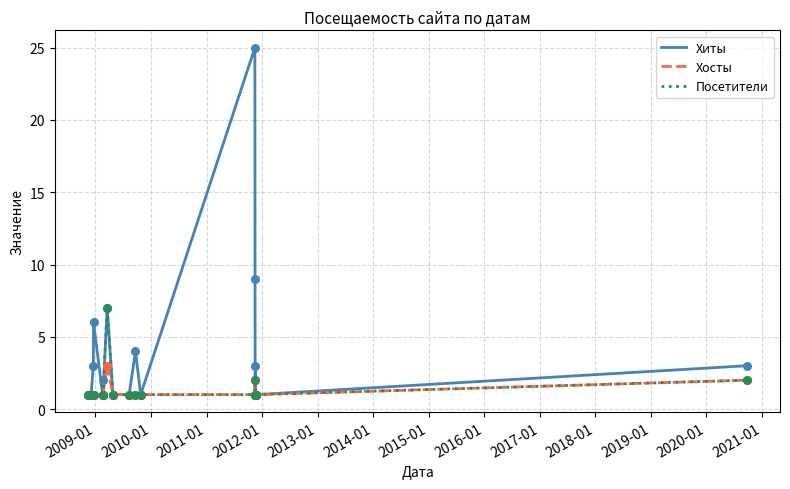

What is the greatest value displayed?

25